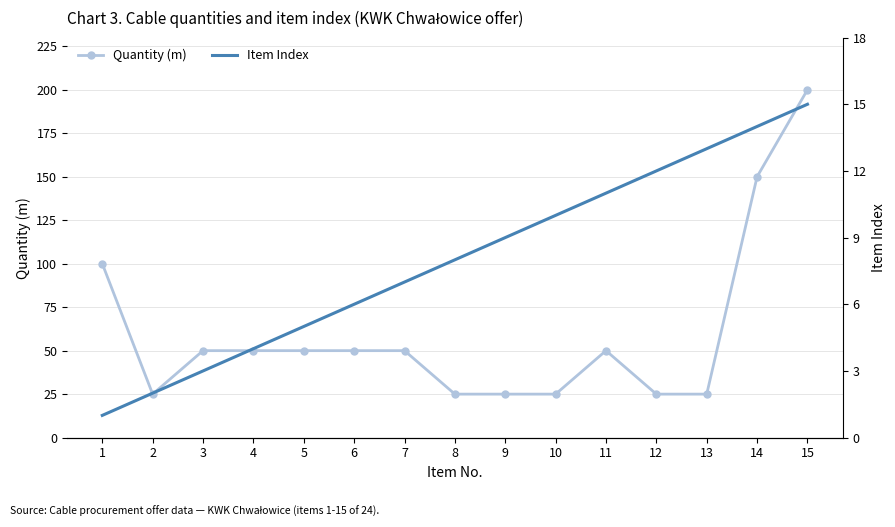

Reading left to right, transcribe all the data shown in this chart.

Quantity (m): 100	25	50	50	50	50	50	25	25	25	50	25	25	150	200
Item Index: 1	2	3	4	5	6	7	8	9	10	11	12	13	14	15